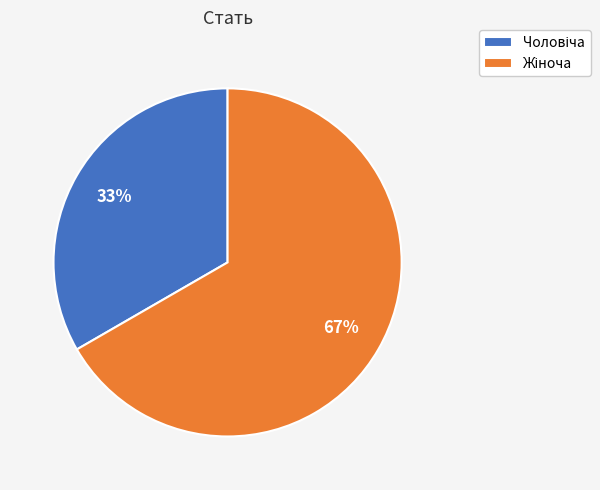

Count the number of slices in the pie.

2